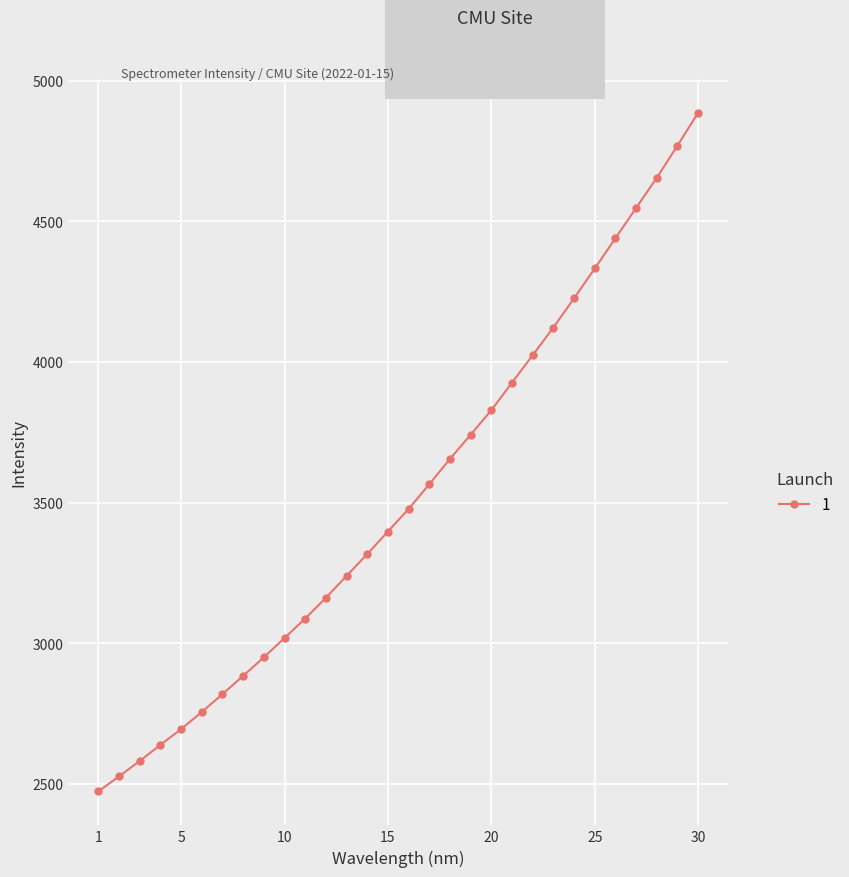

True or false: there are more than 1 points higher than both neighbors.

False